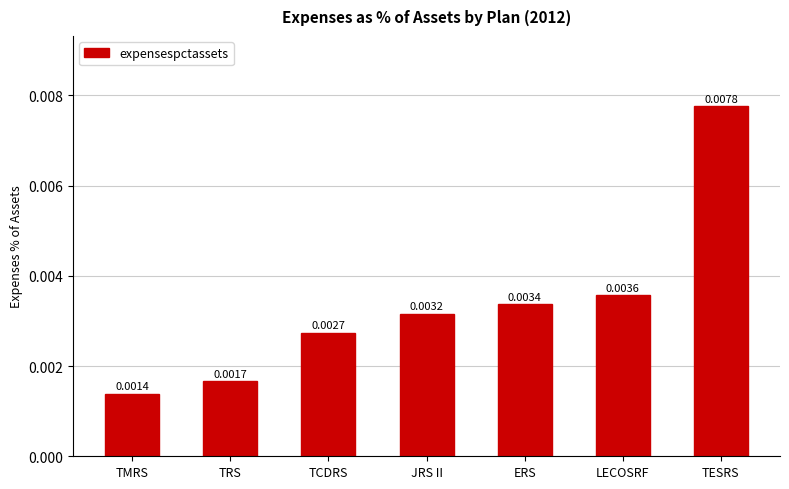

List the labels in order of value, largest first.

TESRS, LECOSRF, ERS, JRS II, TCDRS, TRS, TMRS